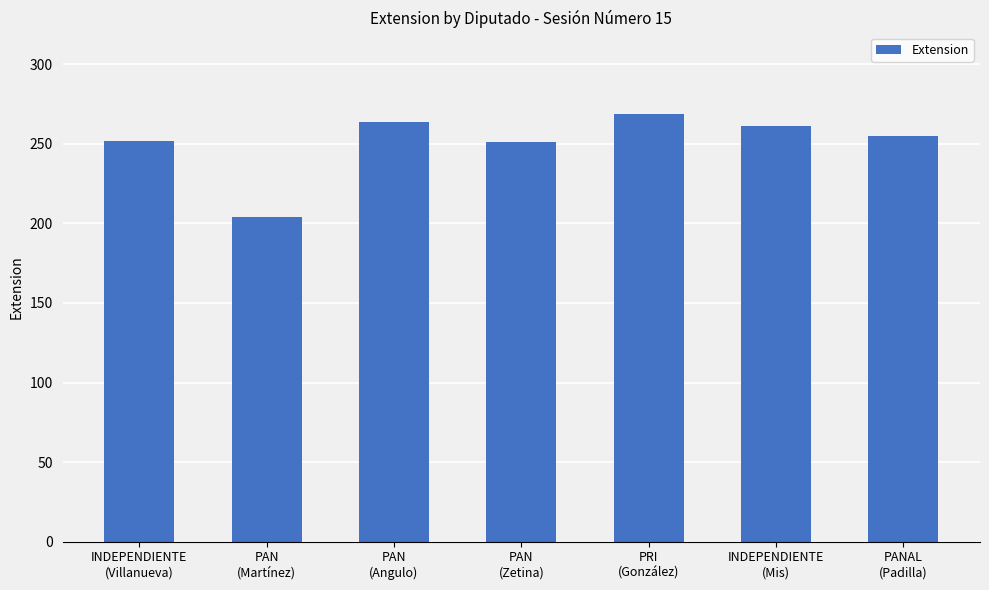

What is the smallest value displayed?

204